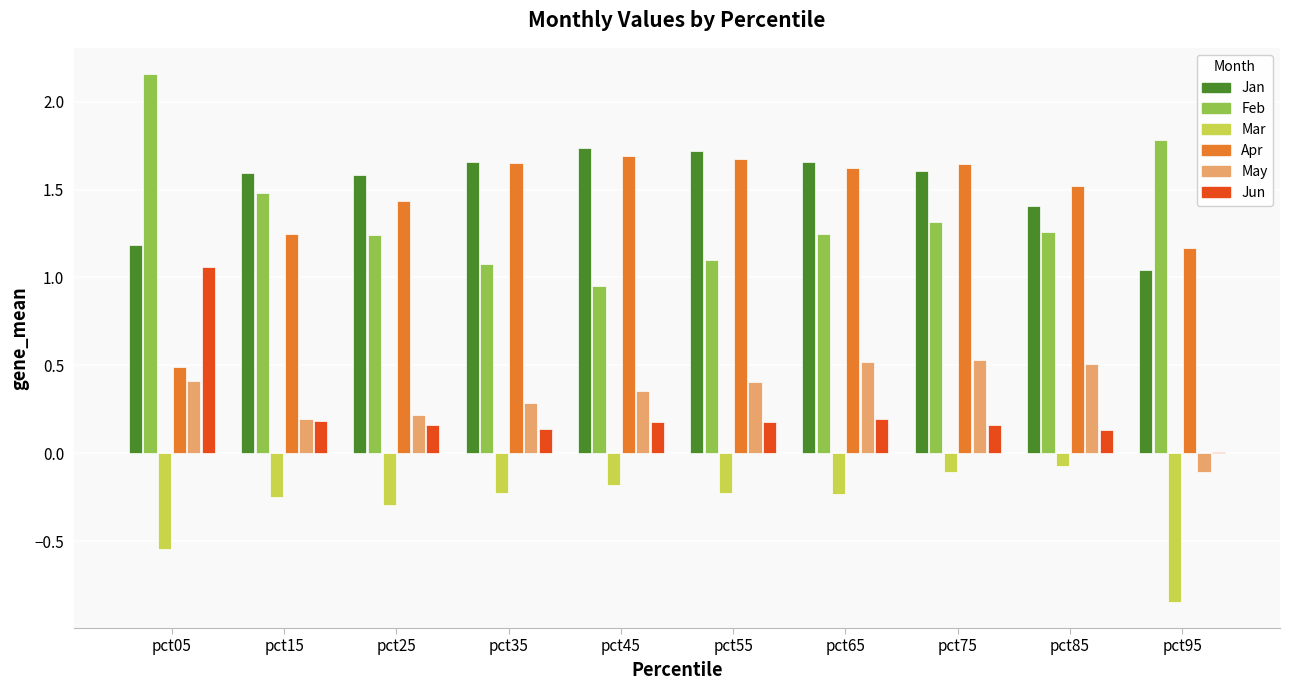

Between pct75 and pct85, which series saw the biggest shift?

Jan